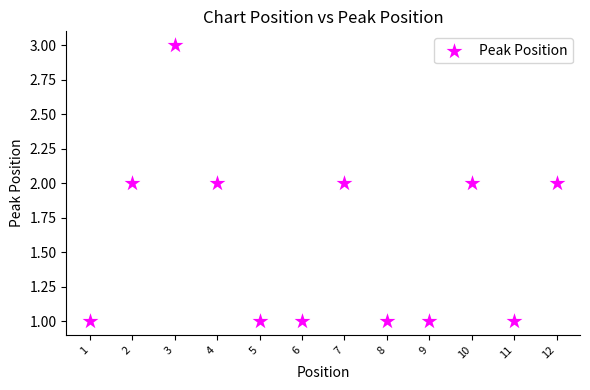

What is the average X value?

6